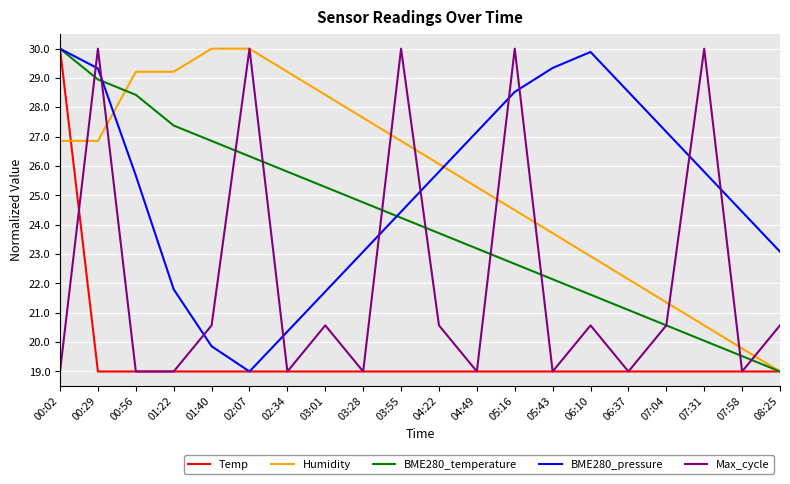

In BME280_pressure, how many points are higher than both neighbors (excluding endpoints)?

1